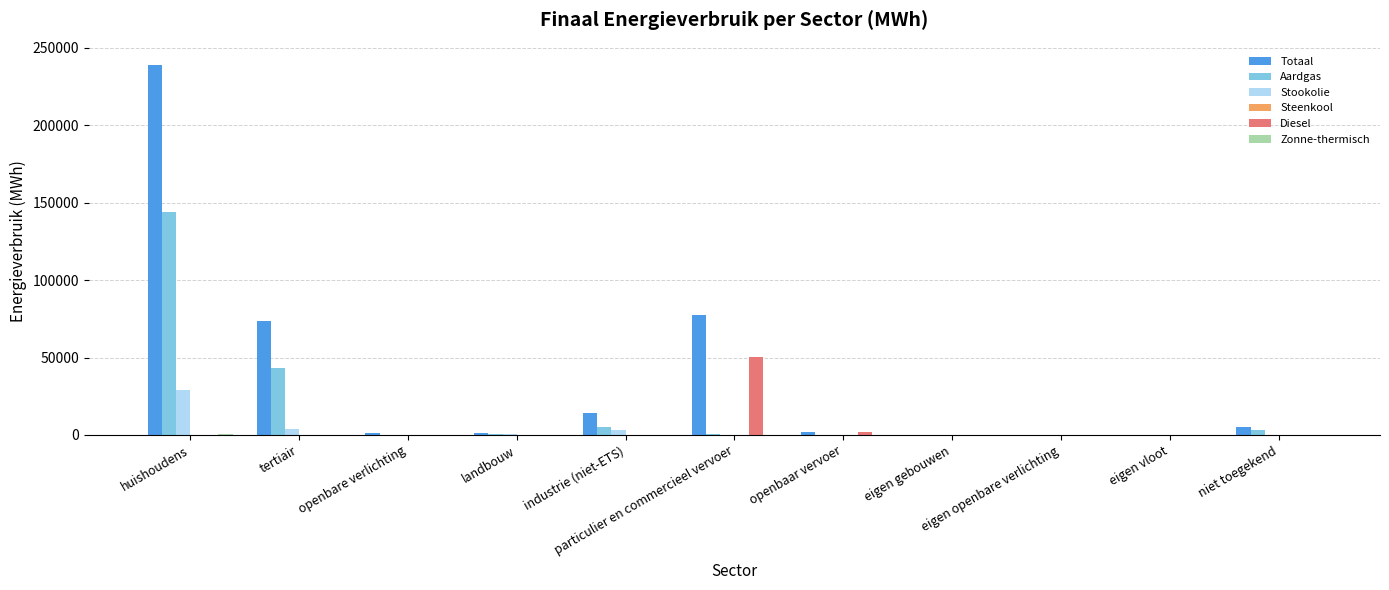

What is the sum of all Stookolie values?

36794.3